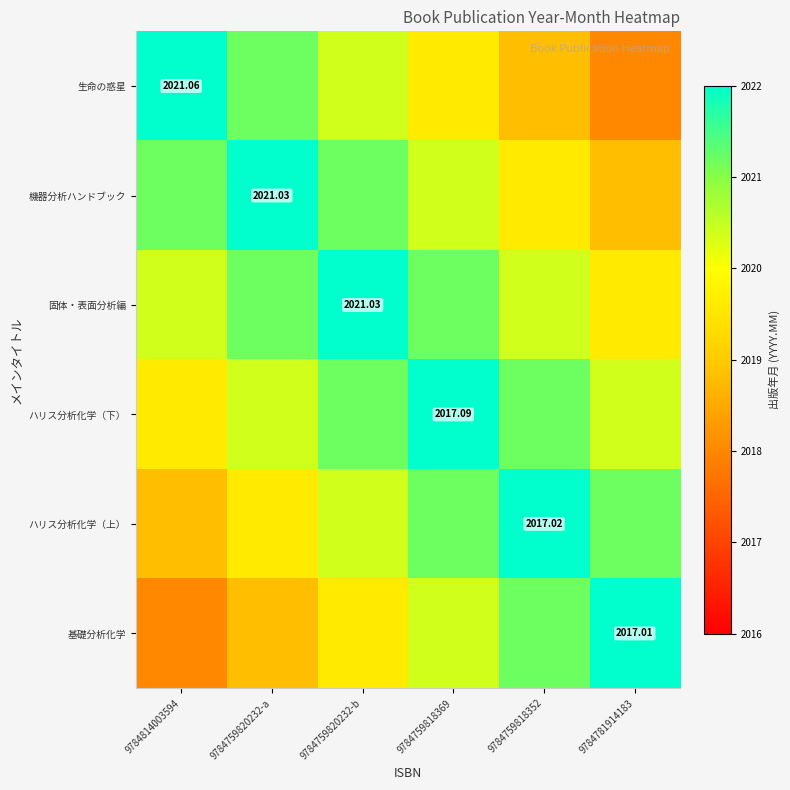

Is the value of ハリス分析化学（下） at 9784759818369 greater than the value of 機器分析ハンドブック at 9784759820232-a?

No